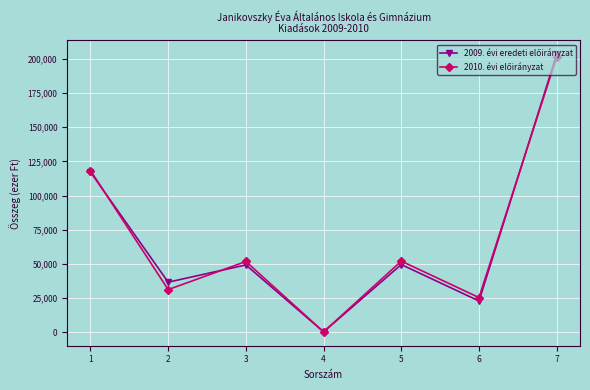

At which category is the sum across all series the highest?

7